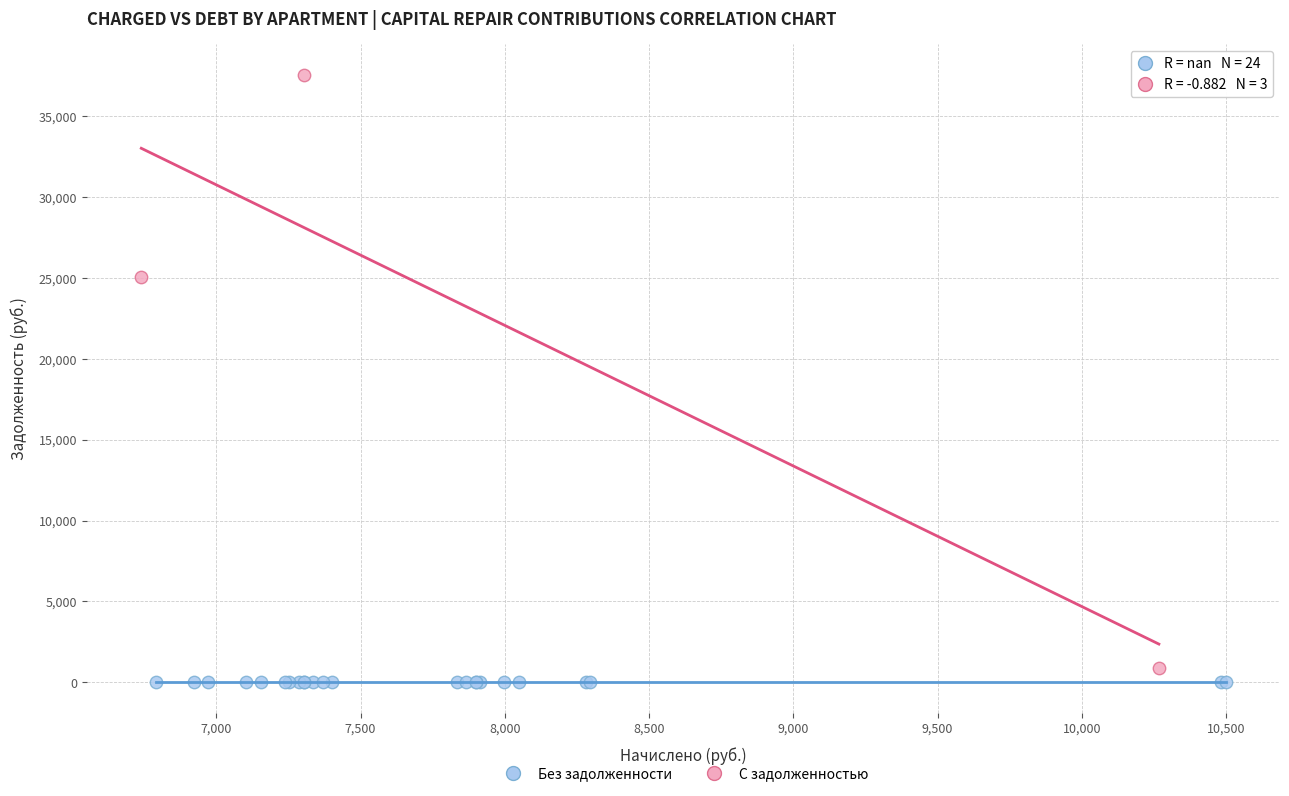

Which series contains the lowest Y value?

Без задолженности